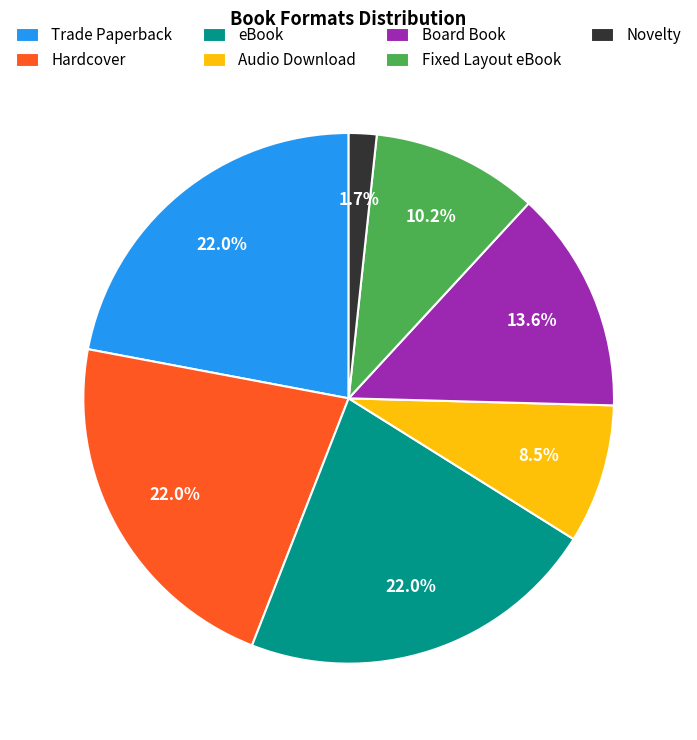

Is there a majority slice in this chart?

No